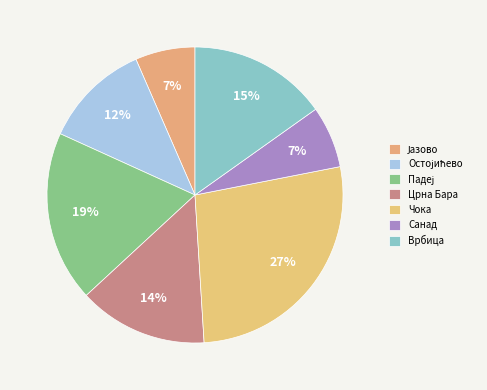

What is the largest slice in the pie chart?

Чока